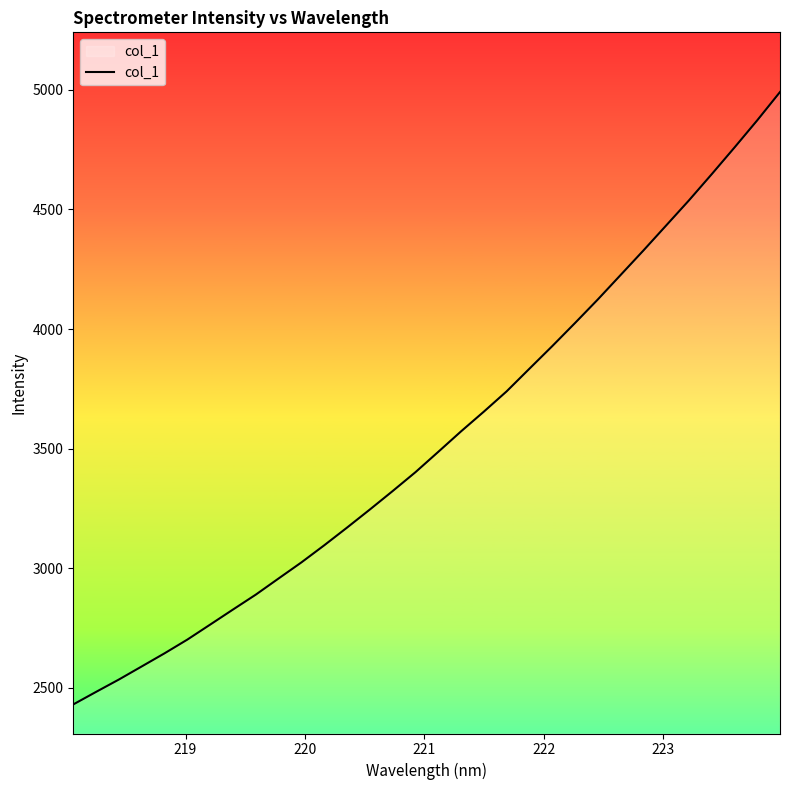

What is the difference between the maximum and minimum values?

2560.3